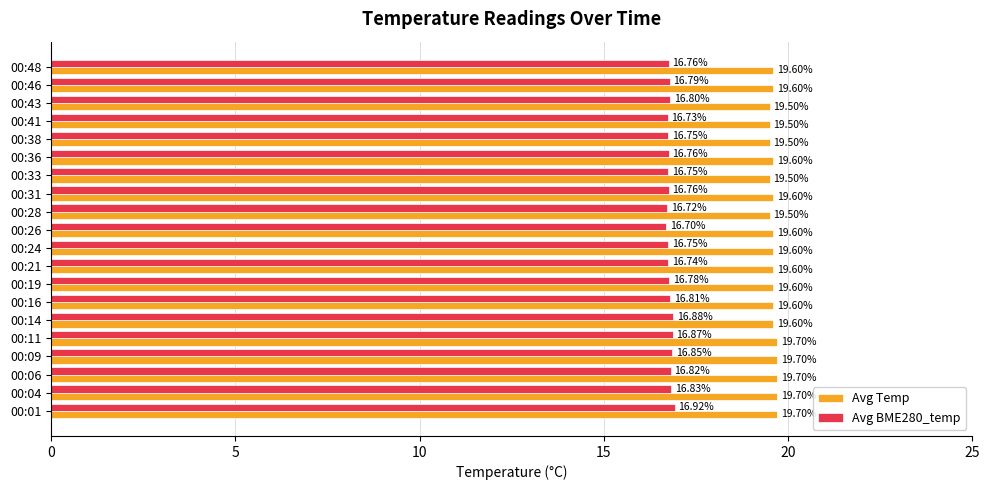

List the series in order of their overall mean, lowest first.

Avg BME280_temp, Avg Temp